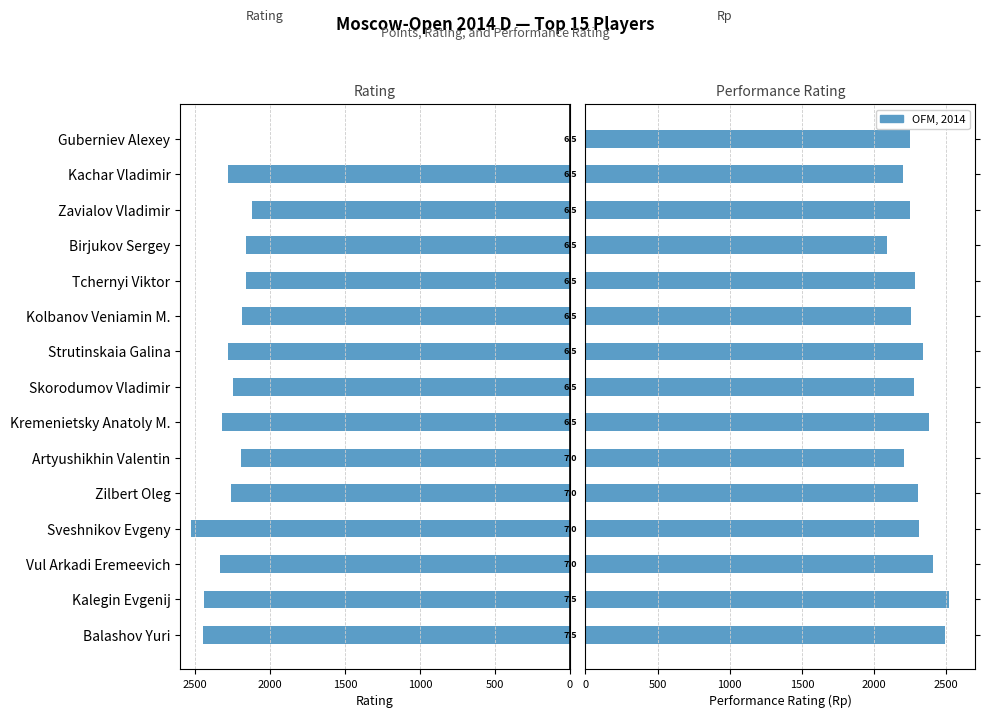

What is the average value of the Performance Rating (Rp) series?

2304